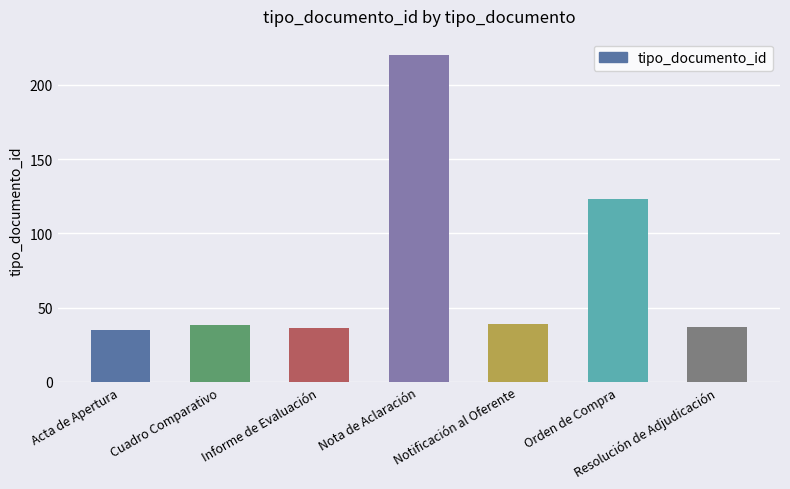

Does the chart contain stacked bars?

No